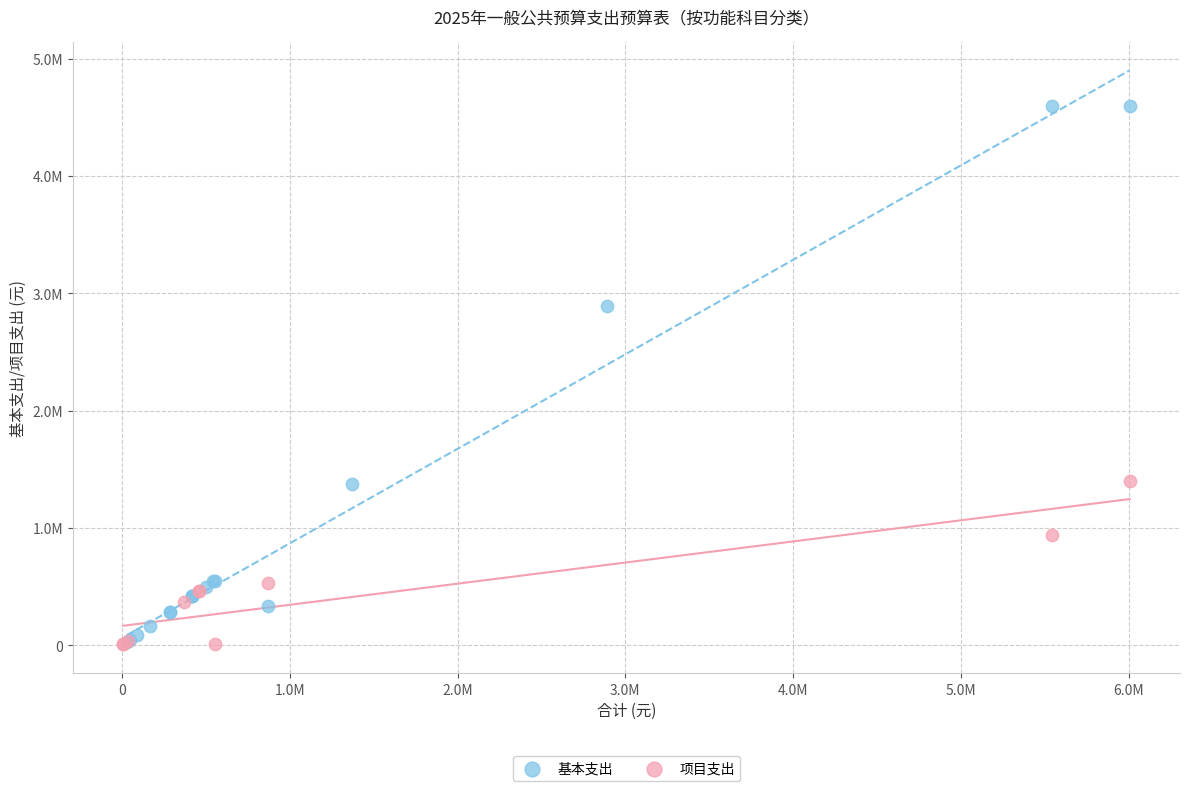

Which series has the largest Y range (max minus min)?

基本支出